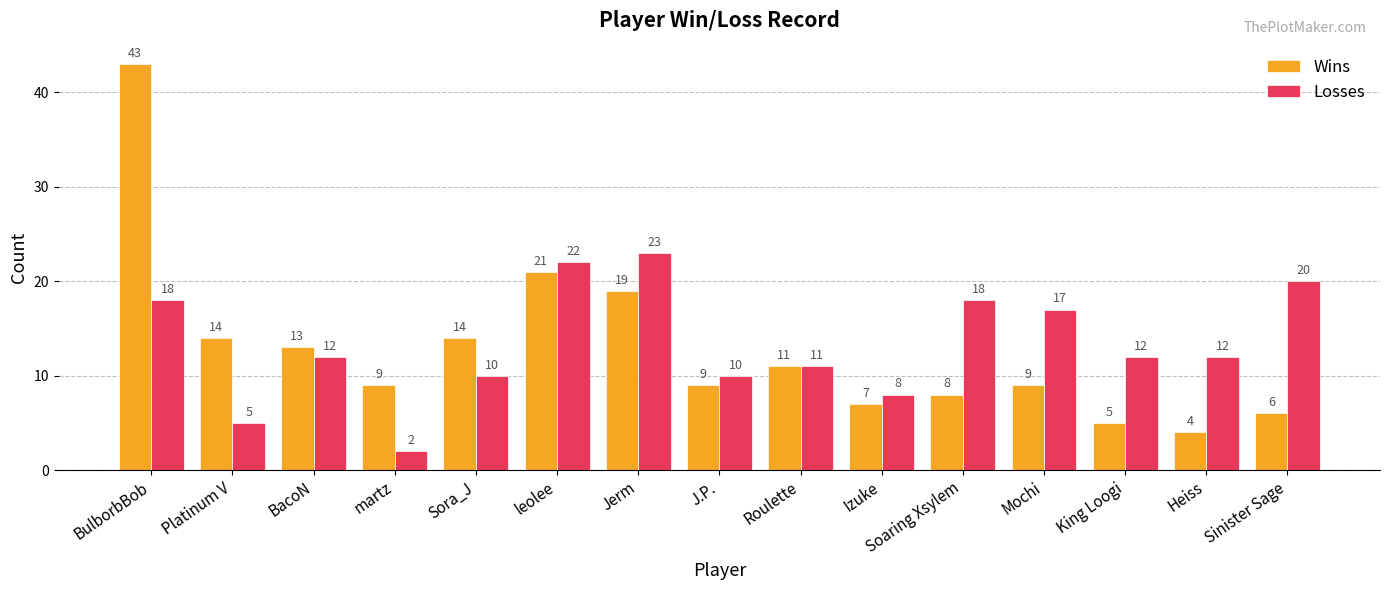

What is the label of the 8th bar from the right?

J.P.